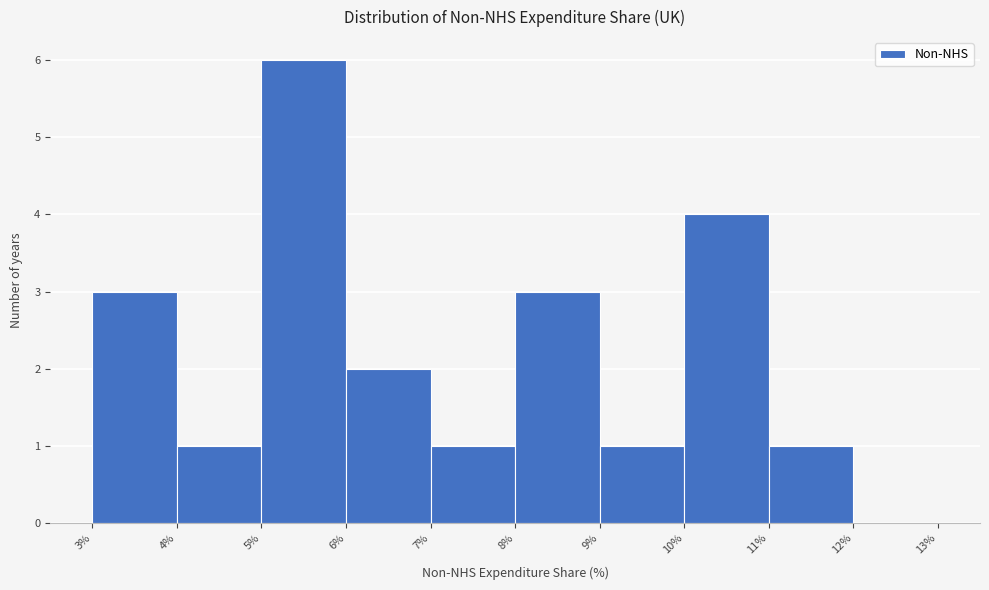

Reading left to right, transcribe this chart: for each bar, give the range it covers on the x-axis and its height. The values are not printed on the chart, so give them approximately, as read against the axis.

3% to 4%: 3
4% to 5%: 1
5% to 6%: 6
6% to 7%: 2
7% to 8%: 1
8% to 9%: 3
9% to 10%: 1
10% to 11%: 4
11% to 12%: 1
12% to 13%: 0